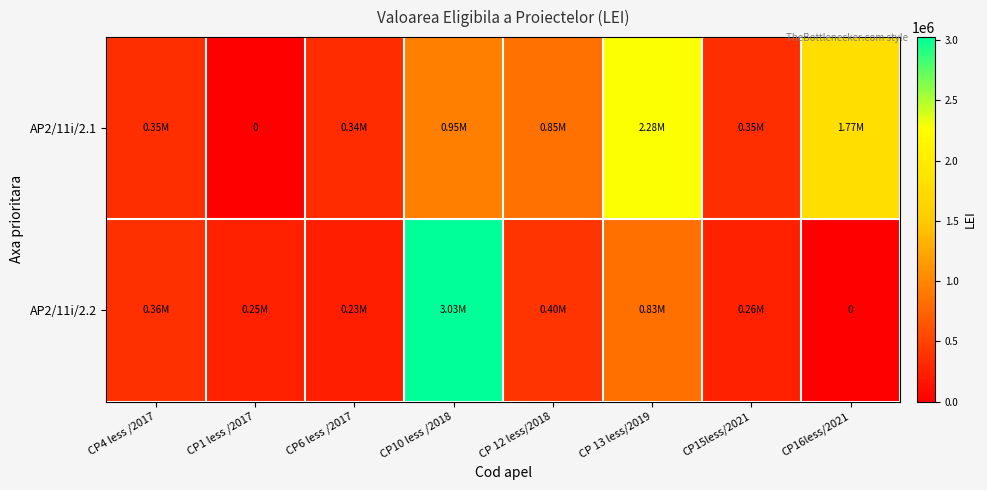

Is it true that AP2/11i/2.1 equals 2280276.7 at CP 13 less/2019?

True